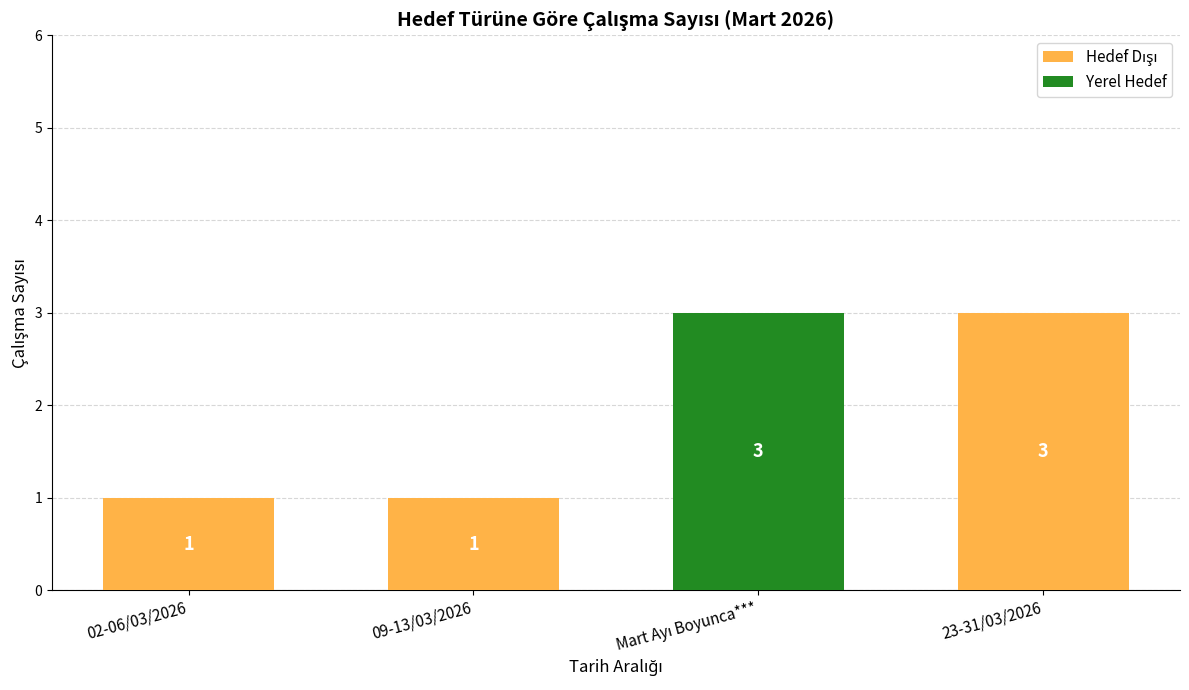

What is the total value across all series at 23-31/03/2026?

3